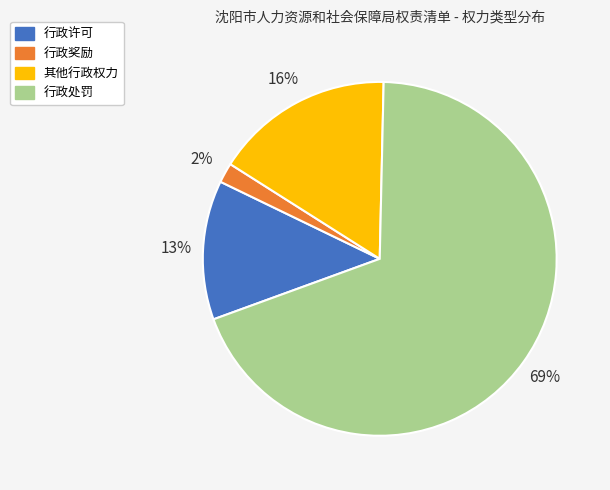

Between 其他行政权力 and 行政许可, which is larger?

其他行政权力